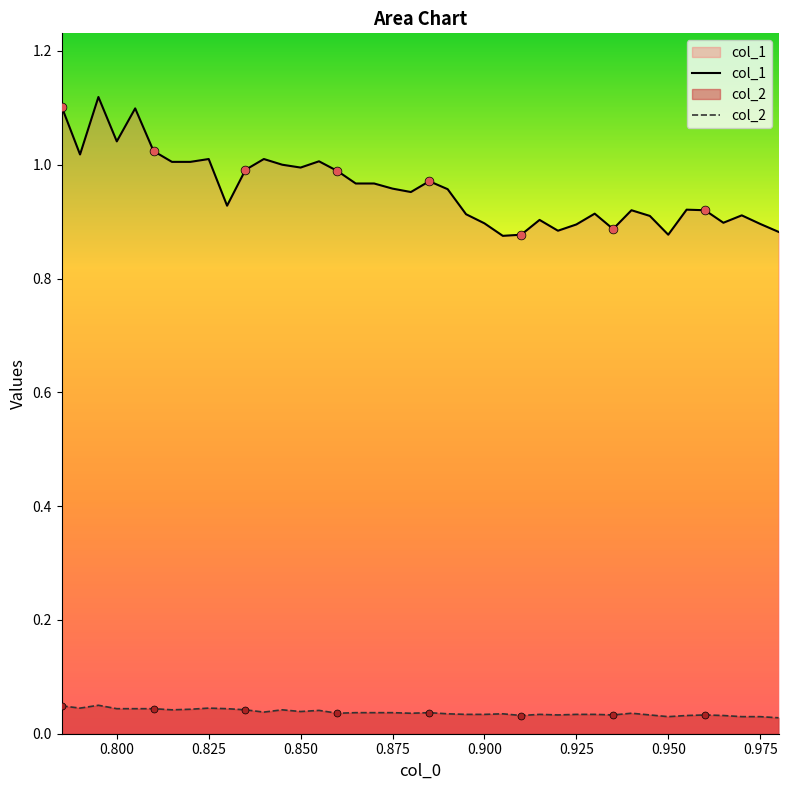

Which series has the largest range (max minus min)?

col_1